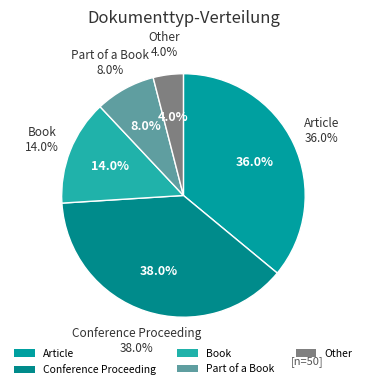

What is the smallest slice in the pie chart?

Other